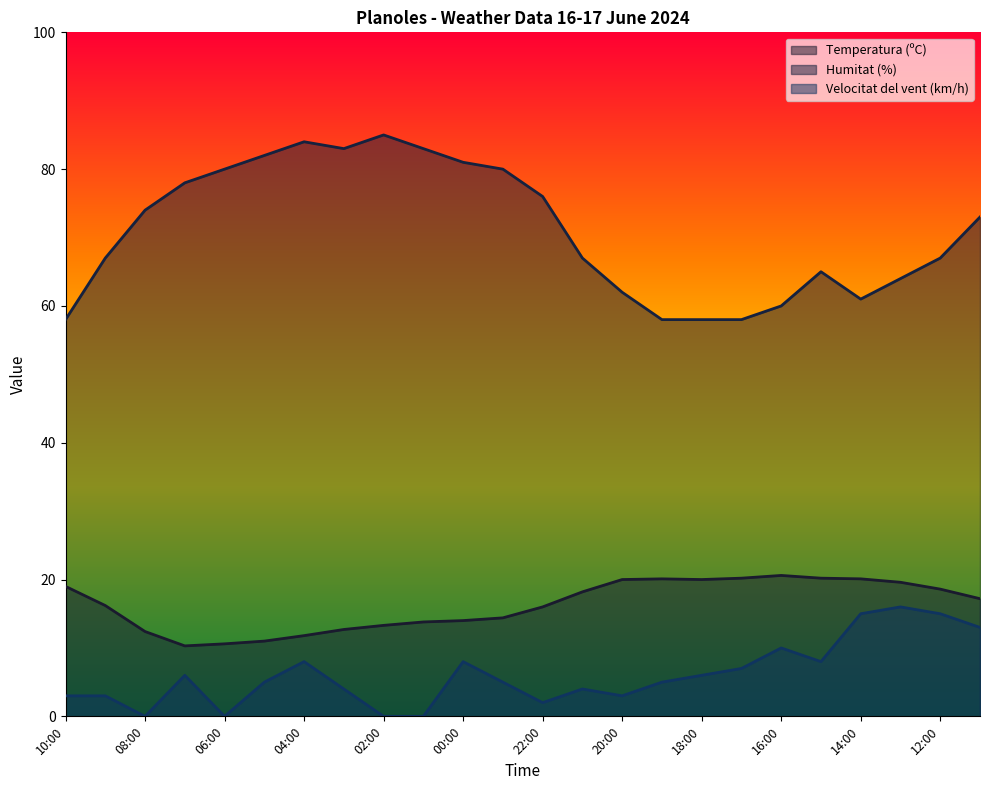

True or false: Humitat (%) has a value of 74.0 at 08:00.

True